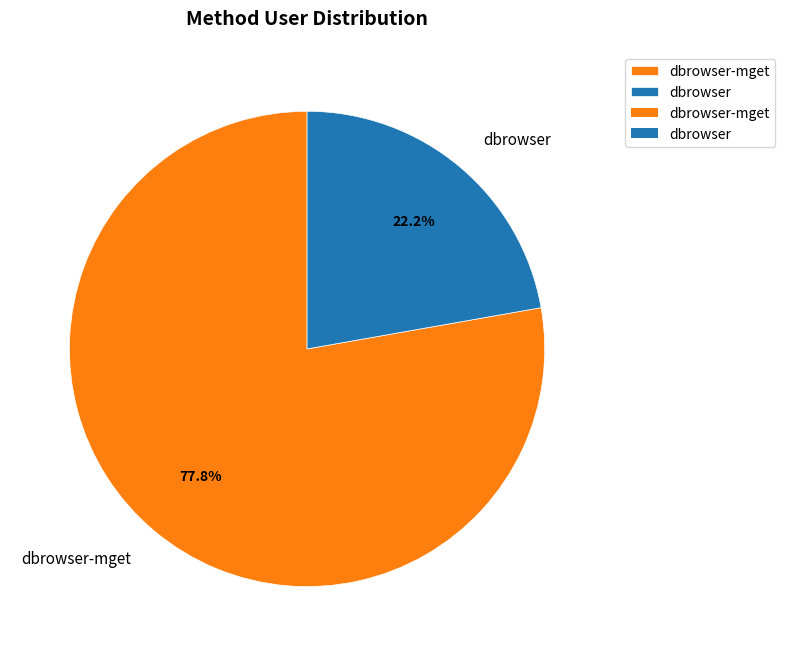

Count the number of slices in the pie.

2